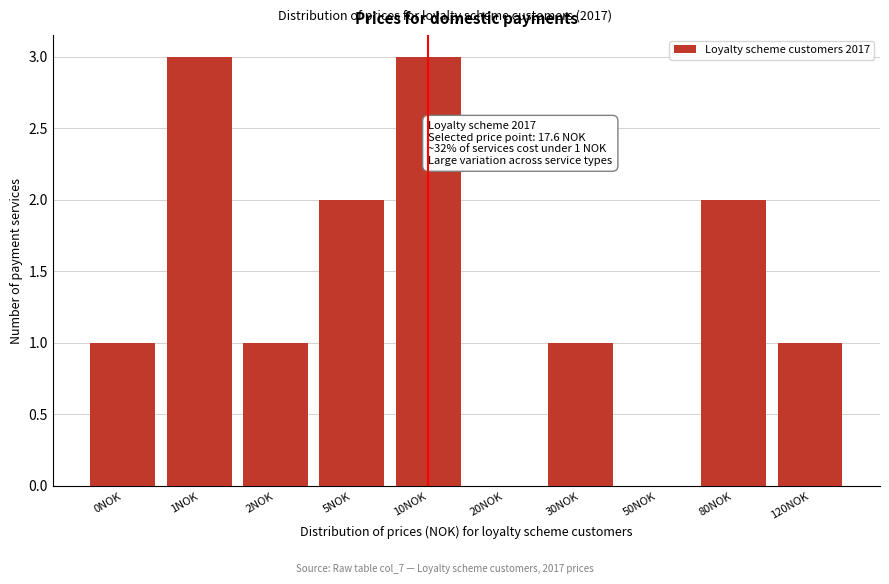

Reading left to right, transcribe all the data shown in this chart.

0NOK=1	1NOK=3	2NOK=1	5NOK=2	10NOK=3	20NOK=0	30NOK=1	50NOK=0	80NOK=2	120NOK=1